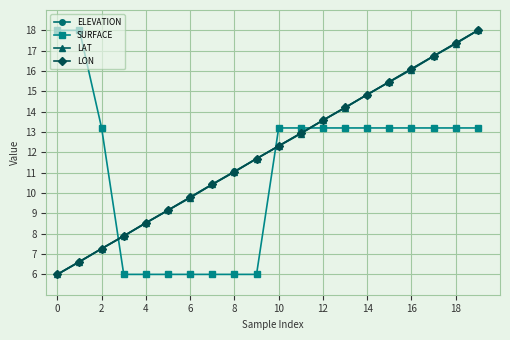

What is the value of the LAT point at the 18th from the left?

16.7